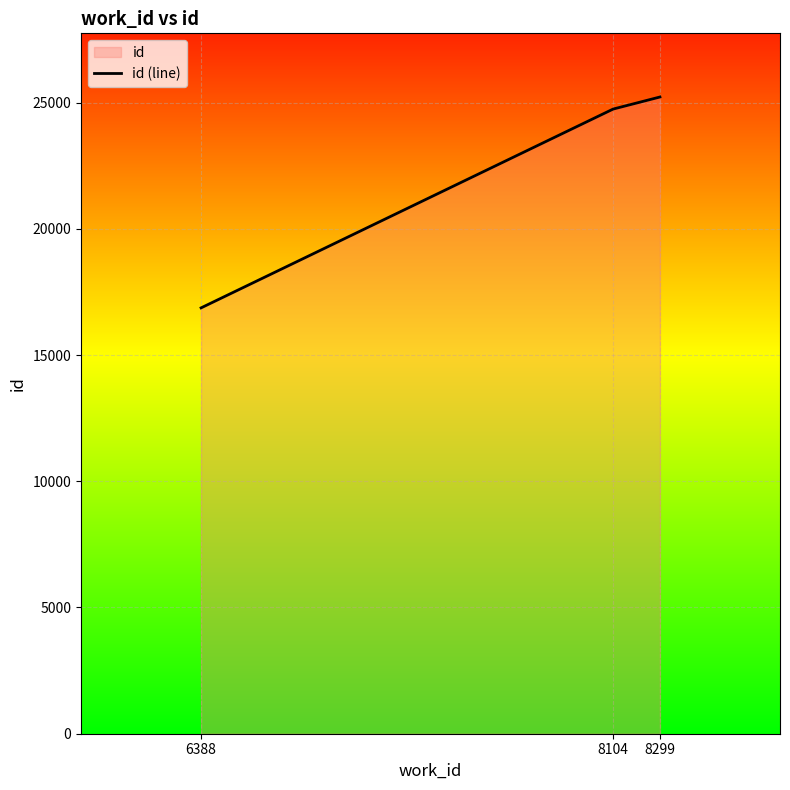

Reading left to right, transcribe all the data shown in this chart.

16868	24742	25220